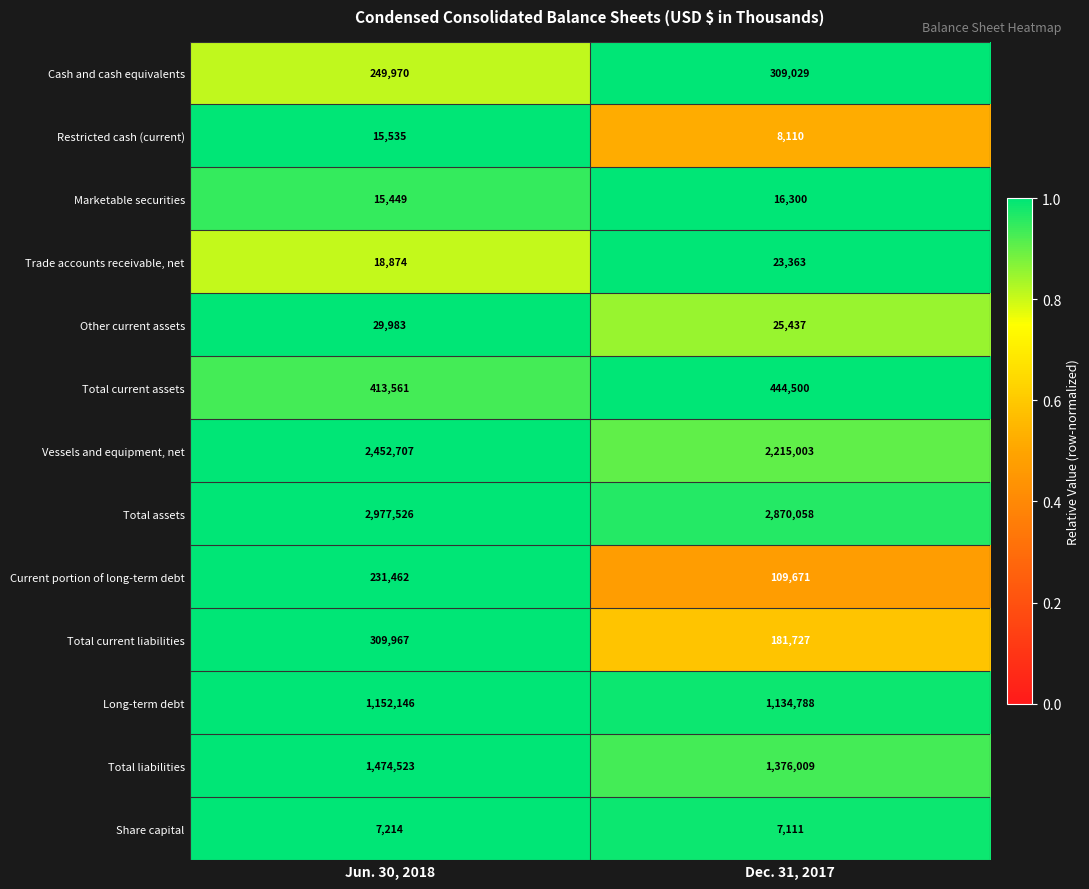

At which label is Share capital closest to 7162?

Dec. 31, 2017